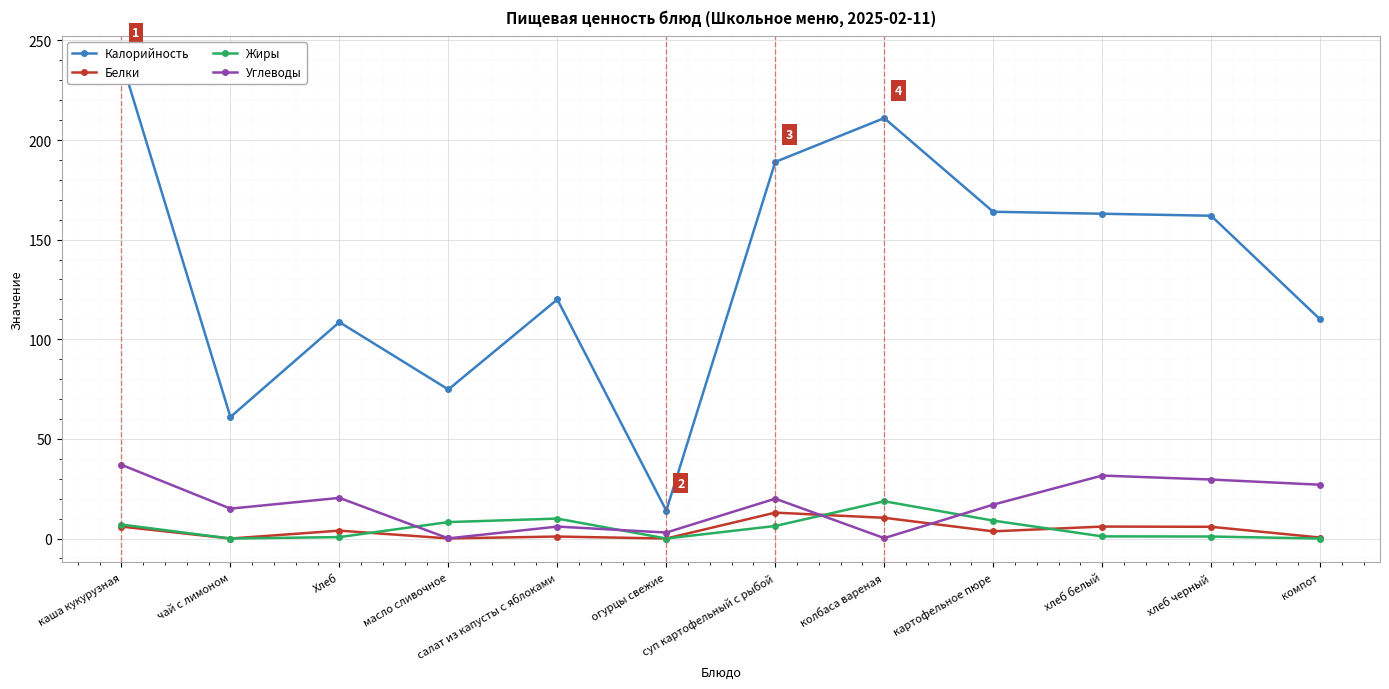

At which label does Углеводы reach its peak?

каша кукурузная